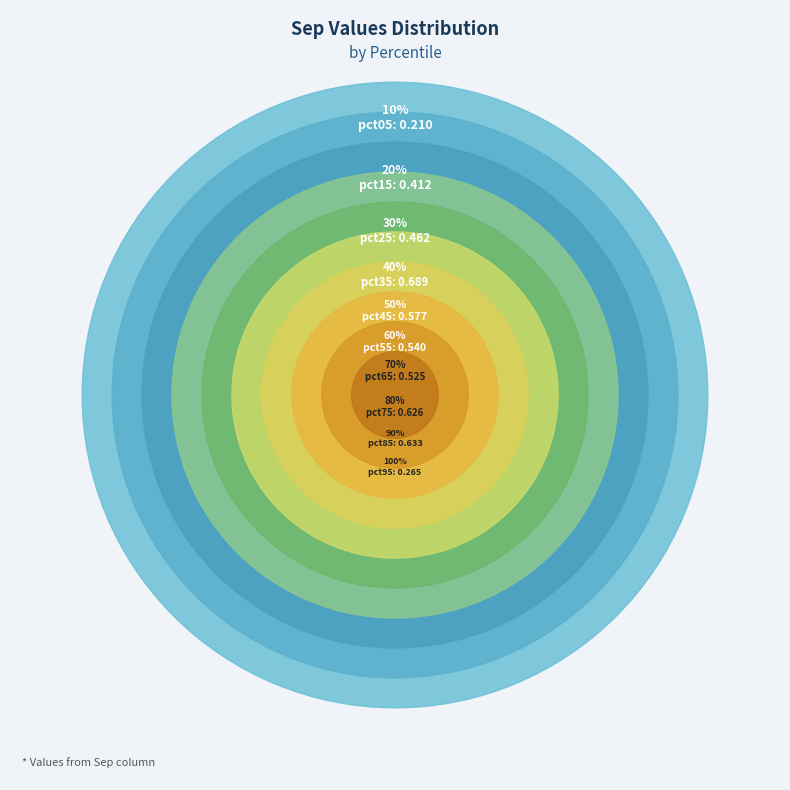

Does pct25 account for over 50% of the chart?

No